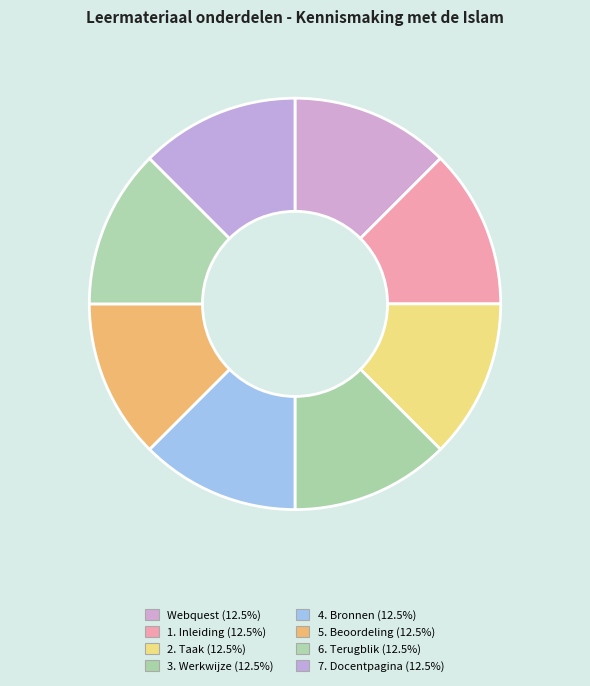

Which slice is the largest?

7. Docentpagina